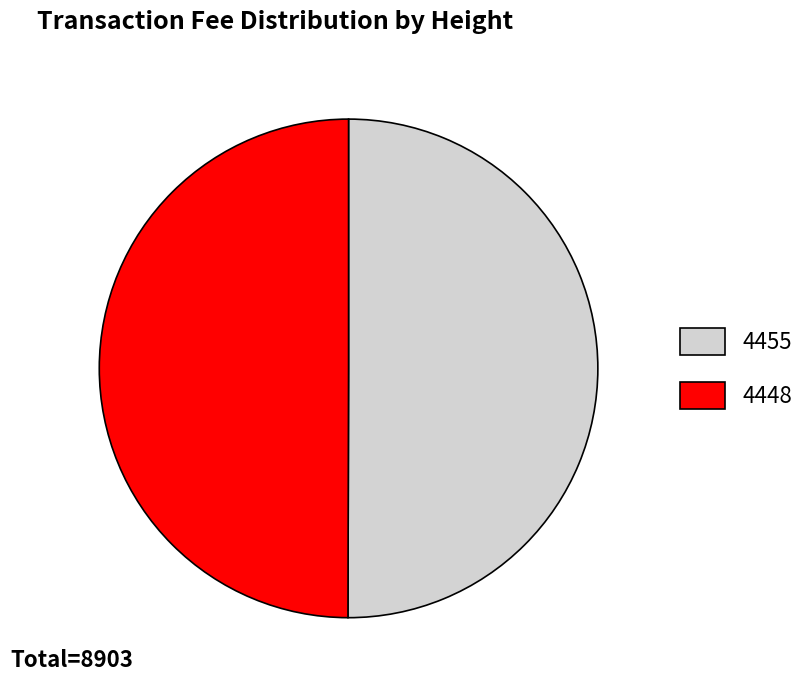

Approximately how many times larger is the value at 4455 compared to 4448?

1.0